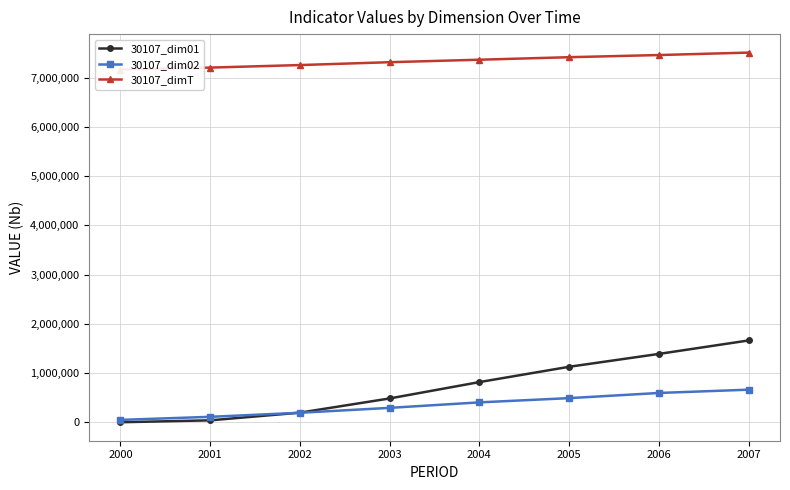

At 2002, list the series in order from smallest to largest.

30107_dim02, 30107_dim01, 30107_dimT